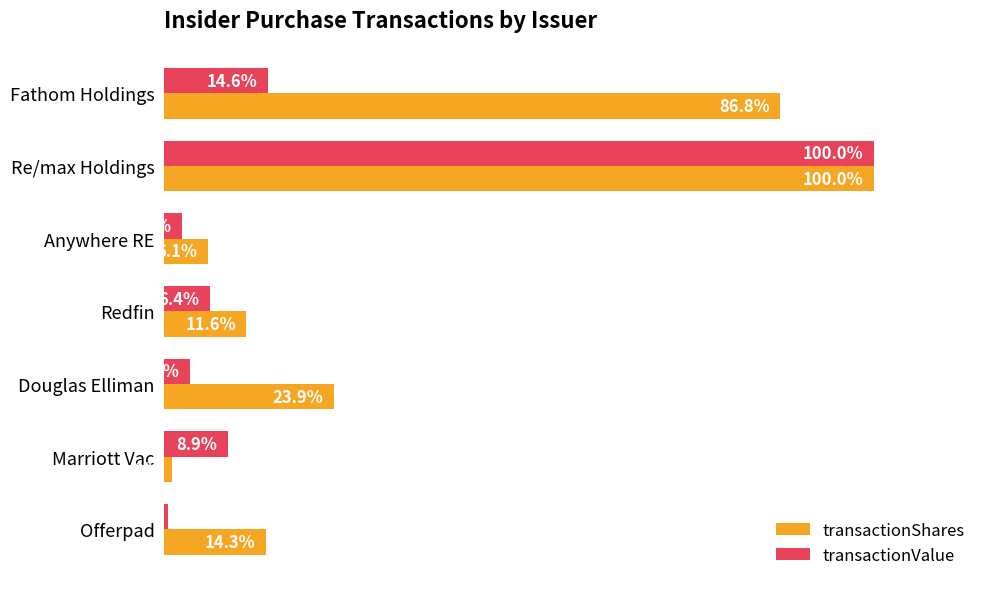

Which series has the widest spread of values?

transactionValue